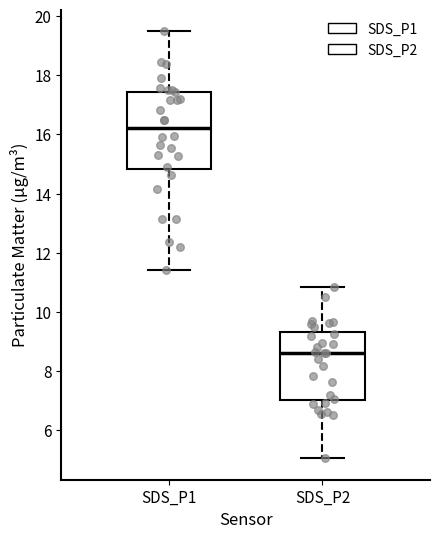

Which box's median line is the lowest?

SDS_P2